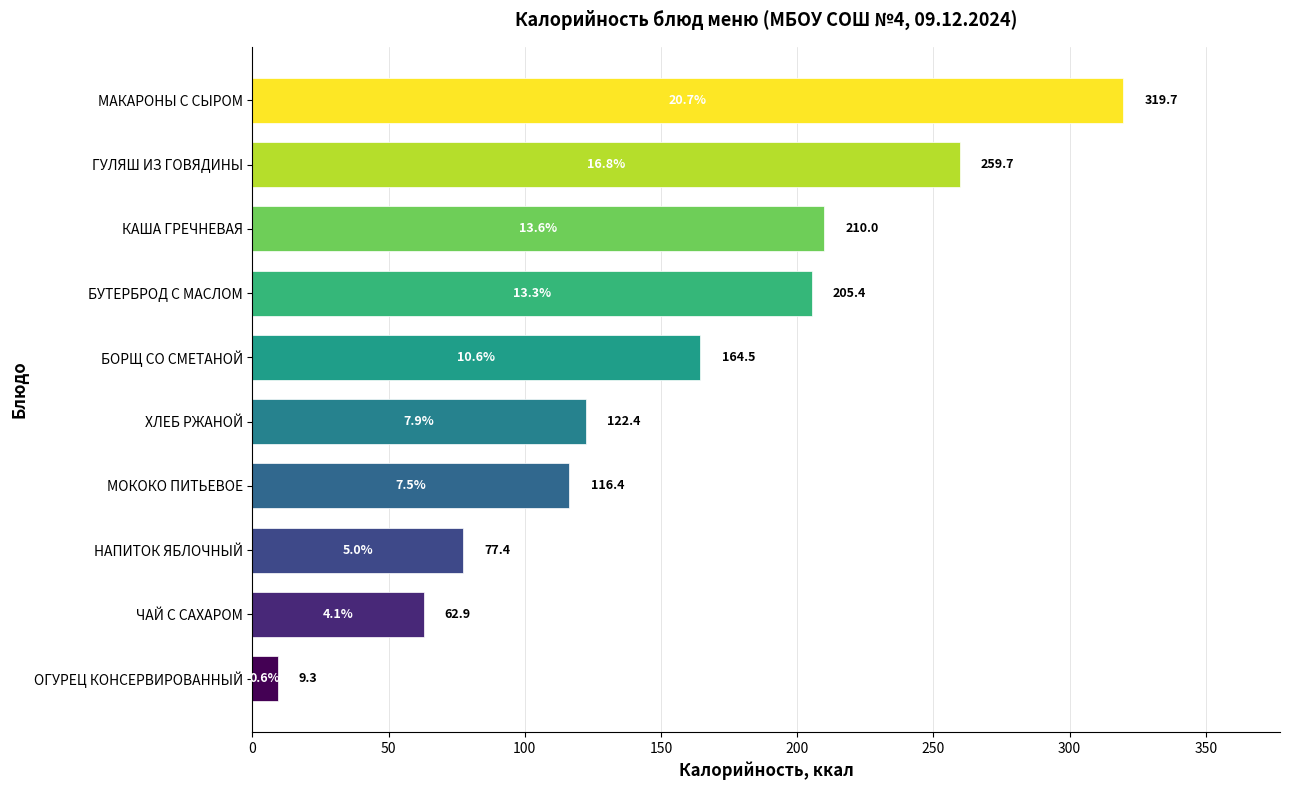

How many data points are less than 164?

5